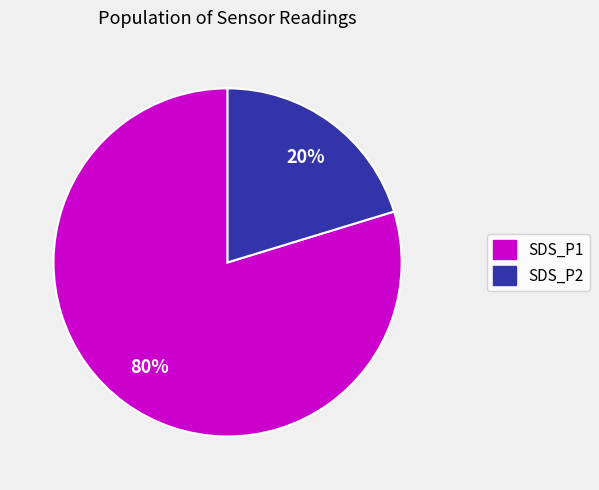

Rank the categories by value from highest to lowest.

SDS_P1, SDS_P2